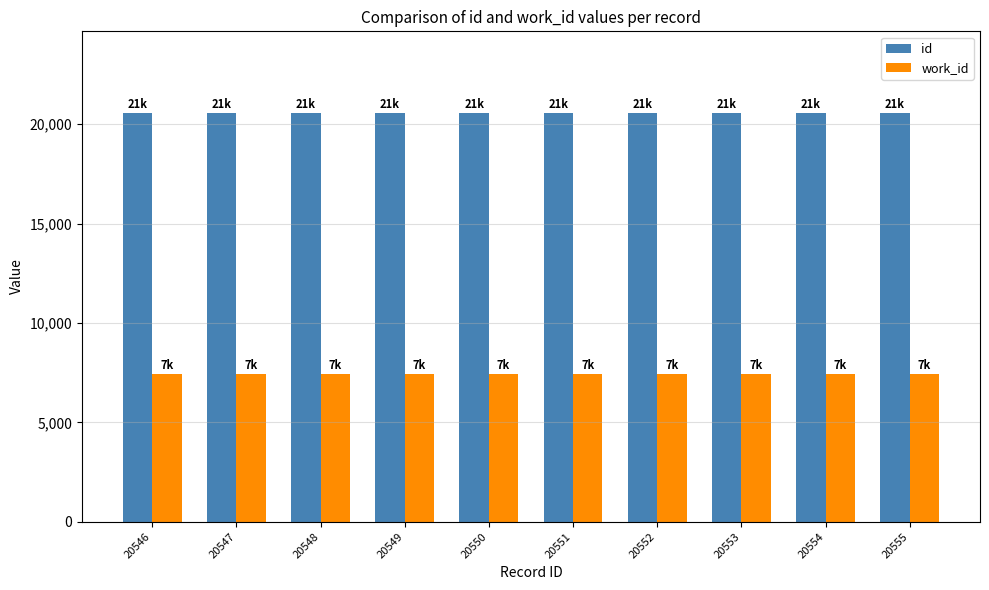

What is the spread (max minus min) of values at 20549?

13138